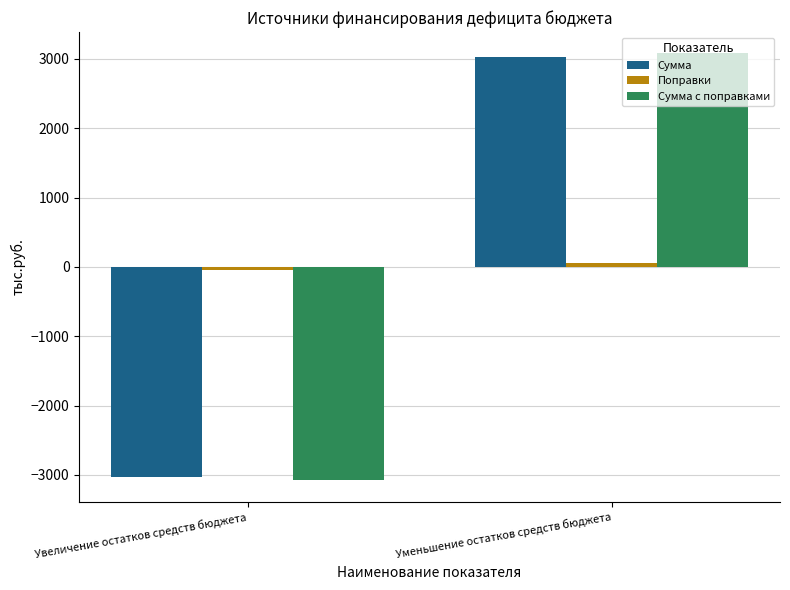

What is the minimum value for Сумма с поправками?

-3079.9